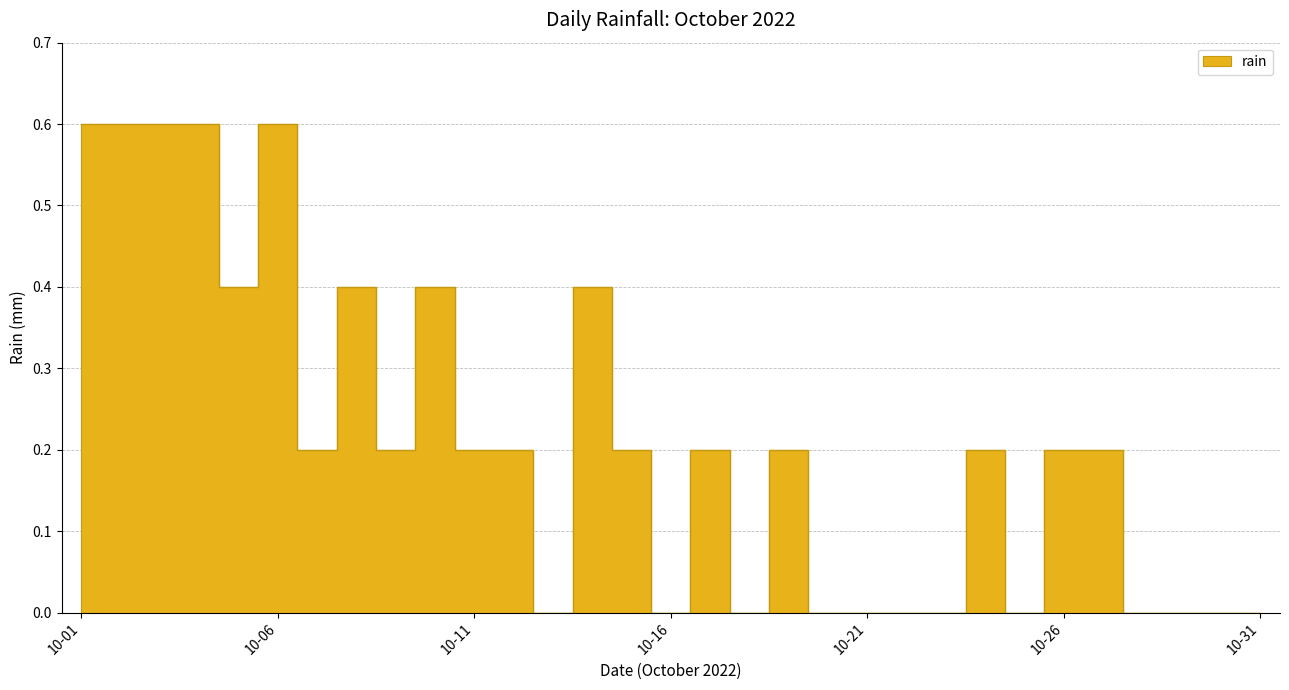

The chart shows a value of 0.6 at 2022-10-04. True or false?

True